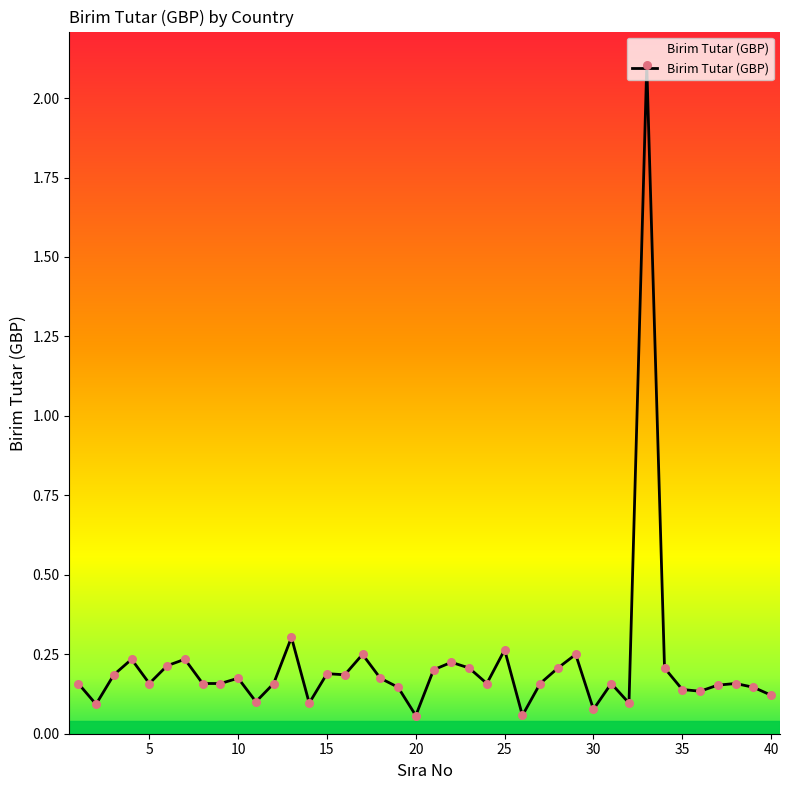

What is the difference between the maximum and minimum values?

2.0